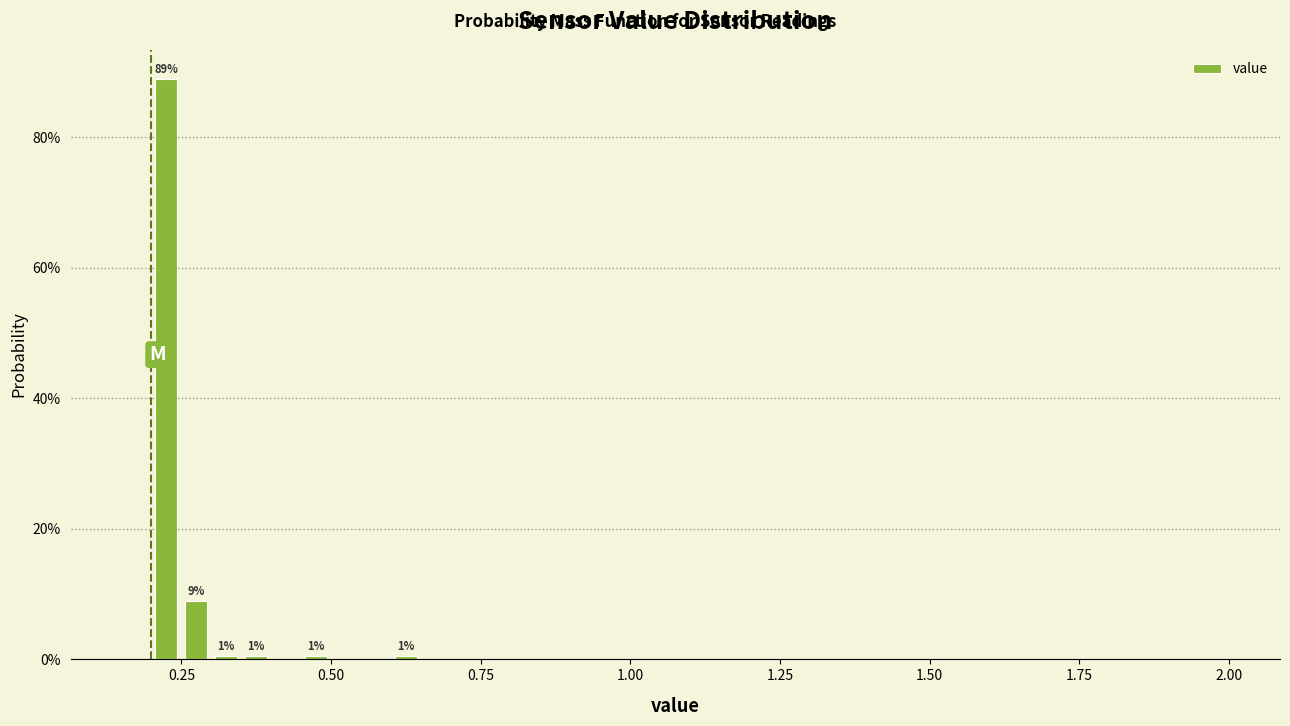

Around what value on the x-axis is the tallest bar? Give the approximate position of its centre, as read against the axis.

0.25